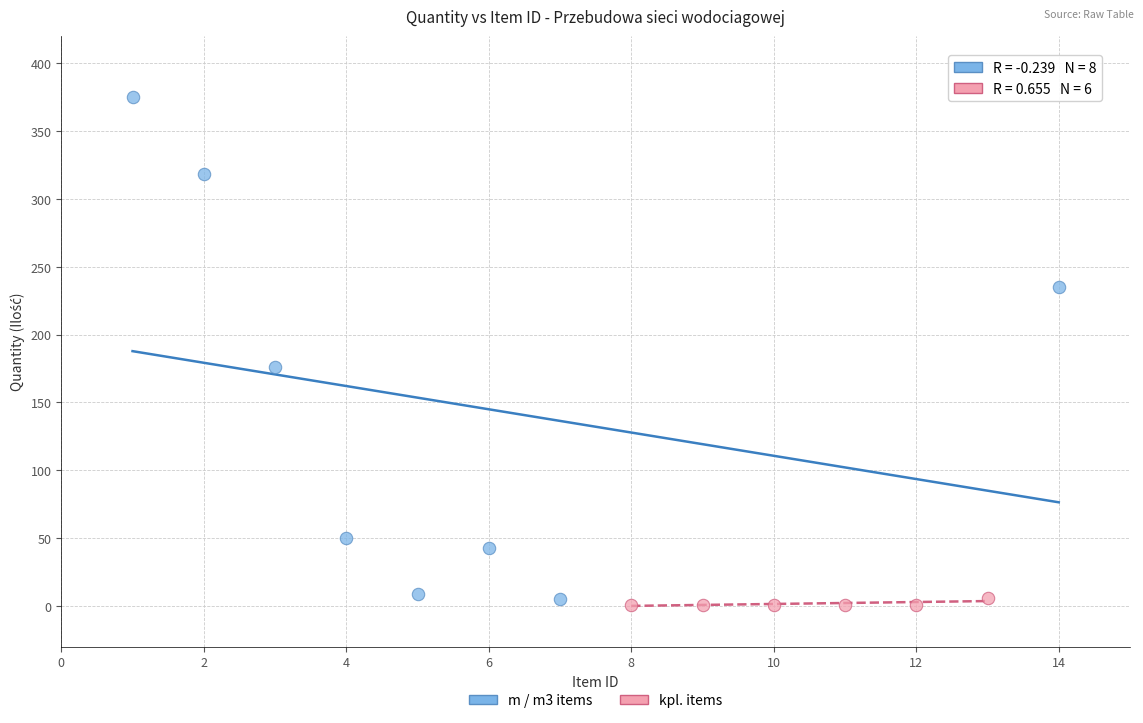

Which series reaches the minimum Y coordinate?

kpl. items